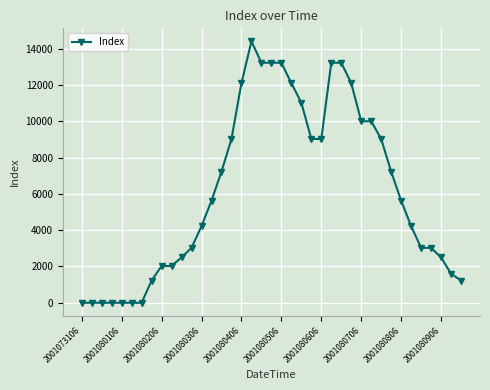

What is the difference between the maximum and minimum values?

14400